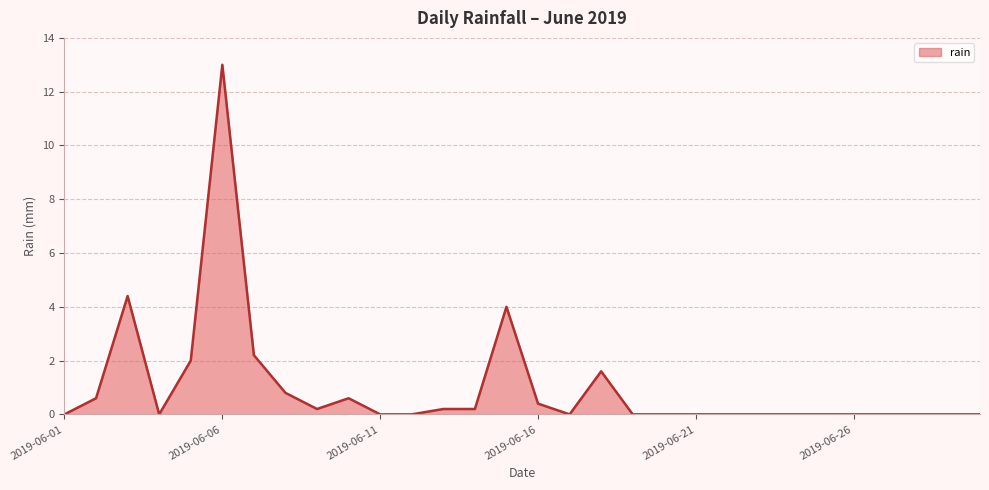

What is the greatest value displayed?

13.0